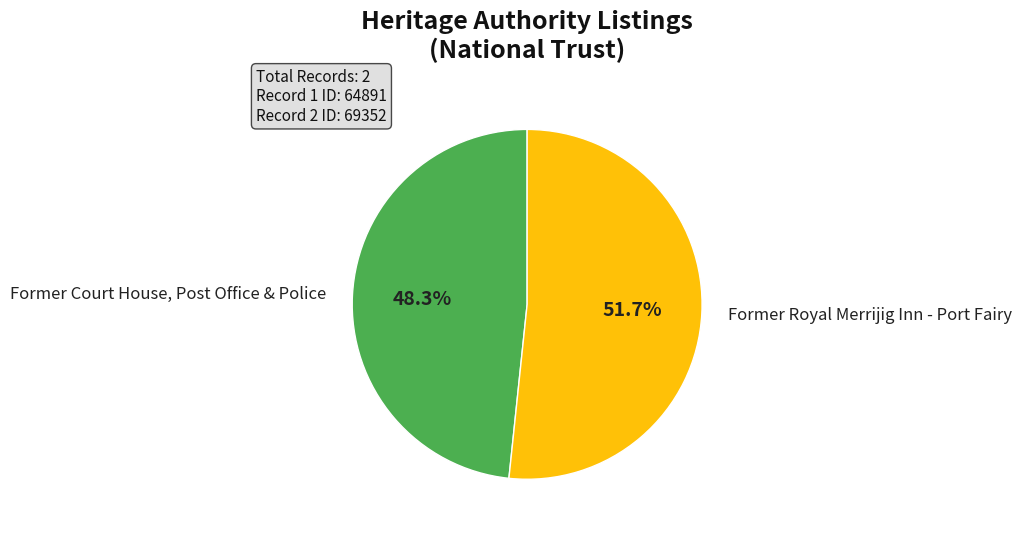

Is it true that Former Court House, Post Office & Police is 34% of the pie?

False